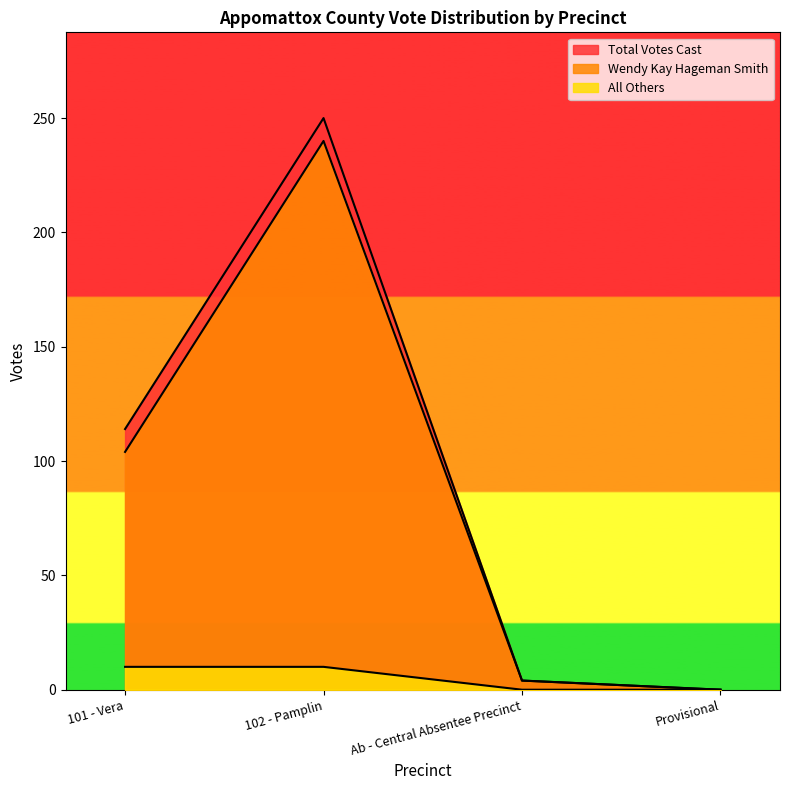

At which label is Total Votes Cast closest to 125?

101 - Vera